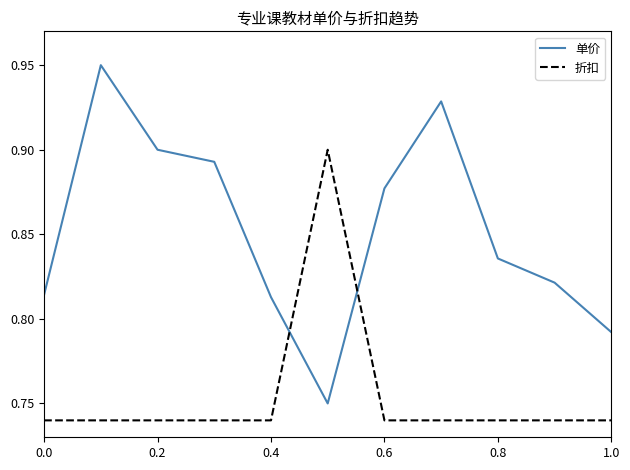

Which series has the largest total across all categories?

单价